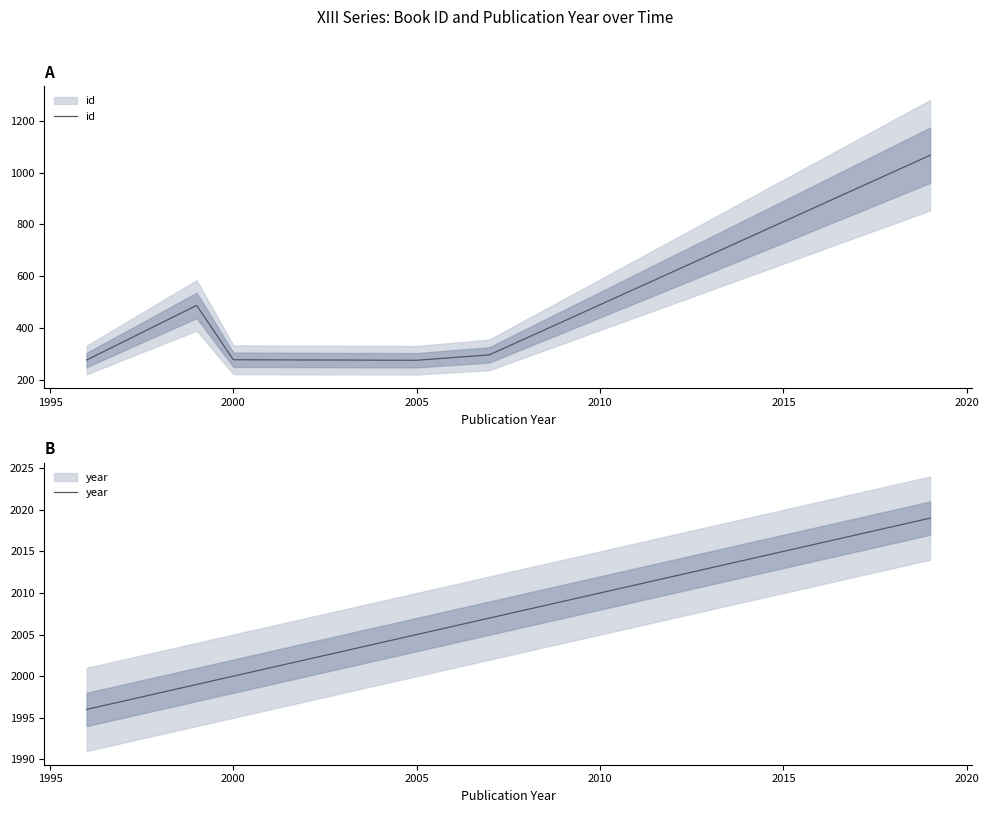

What is the value of the year point at the 7th from the left?

2019